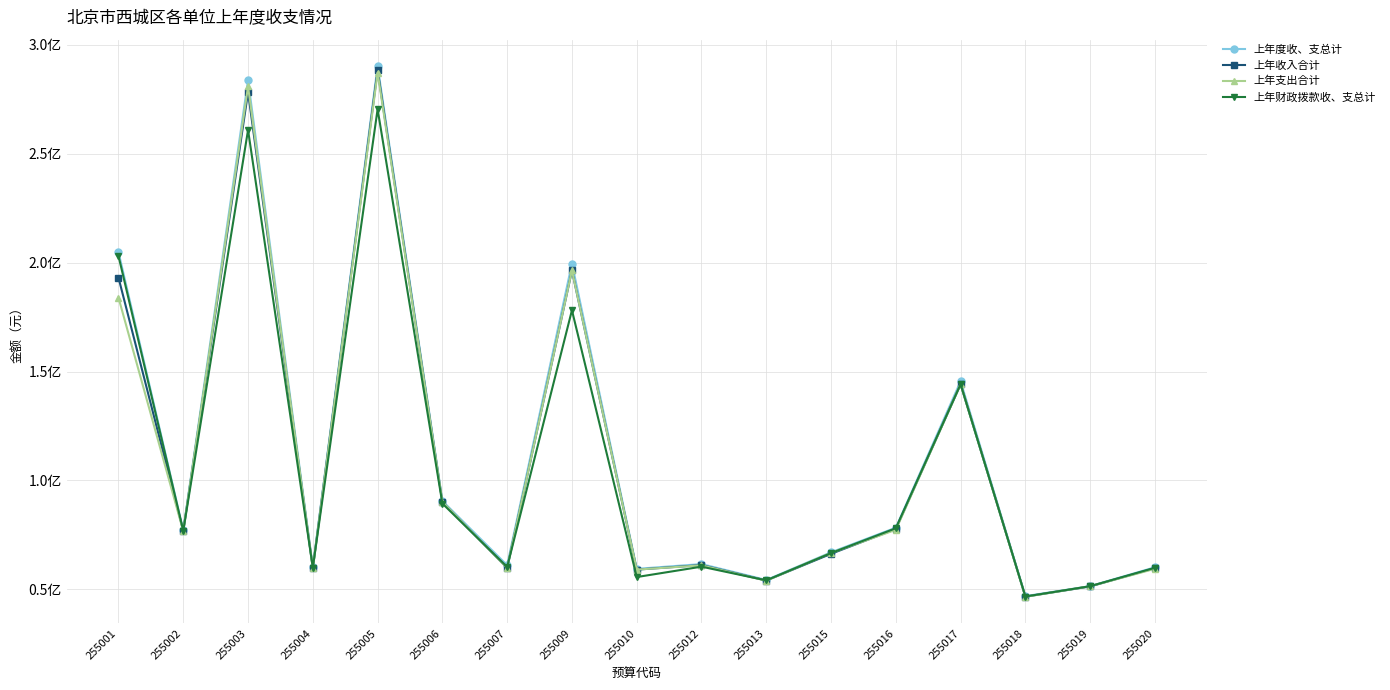

How many interior local valleys does the 上年财政拨款收、支总计 series have?

6